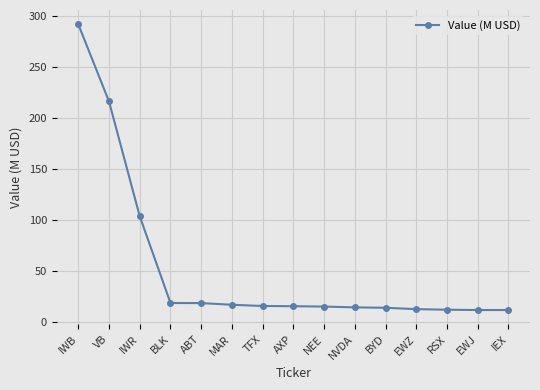

The chart shows a value of 333.9 at VB. True or false?

False